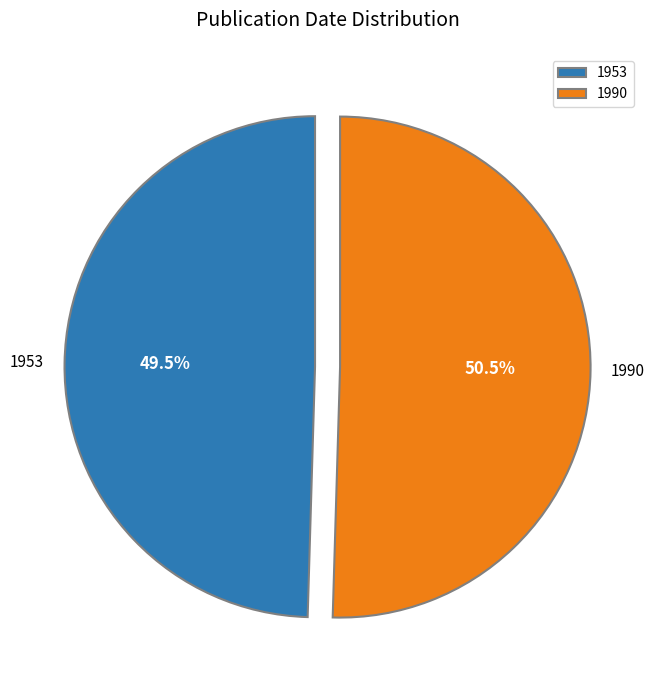

Which category accounts for the majority?

1990